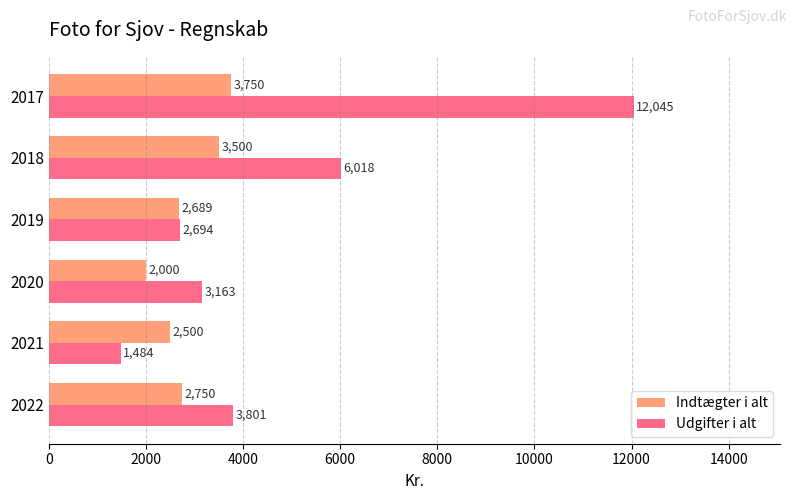

How many series are shown in this chart?

2